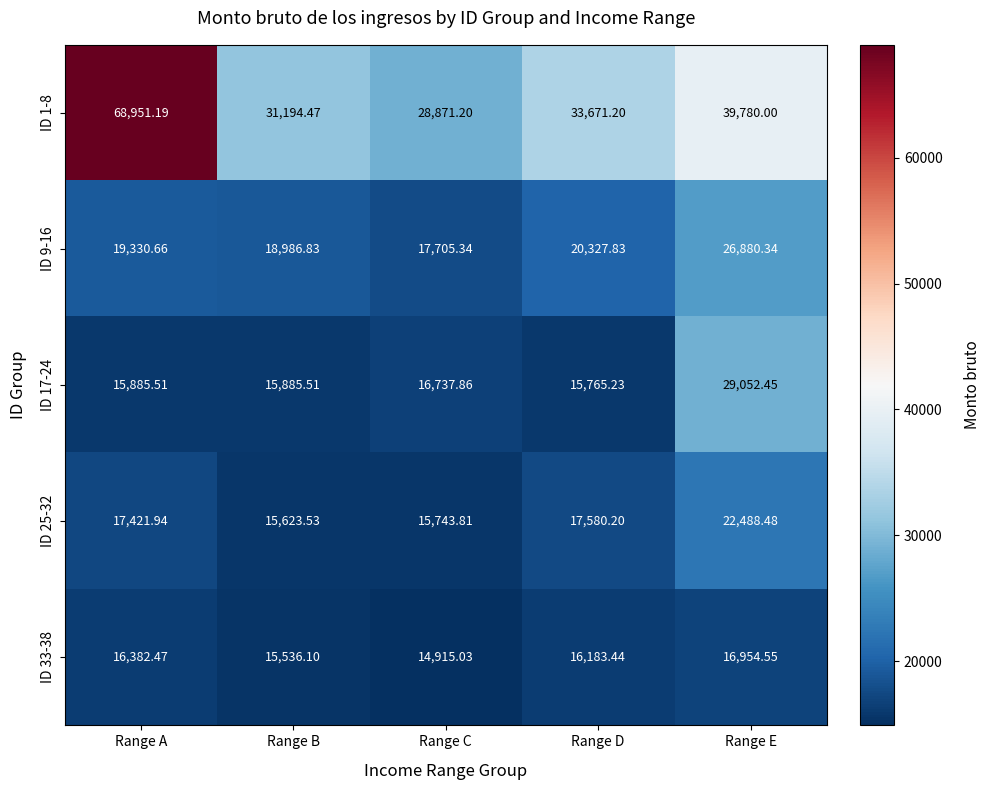

At which label does ID 25-32 reach its minimum?

Range B